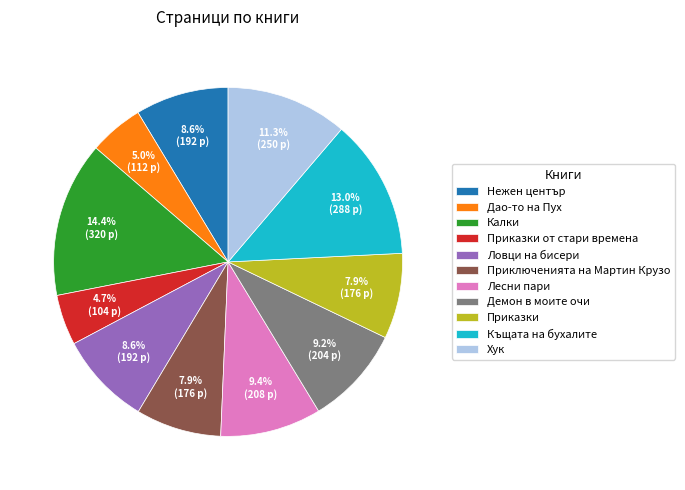

How many segments does this pie chart have?

11